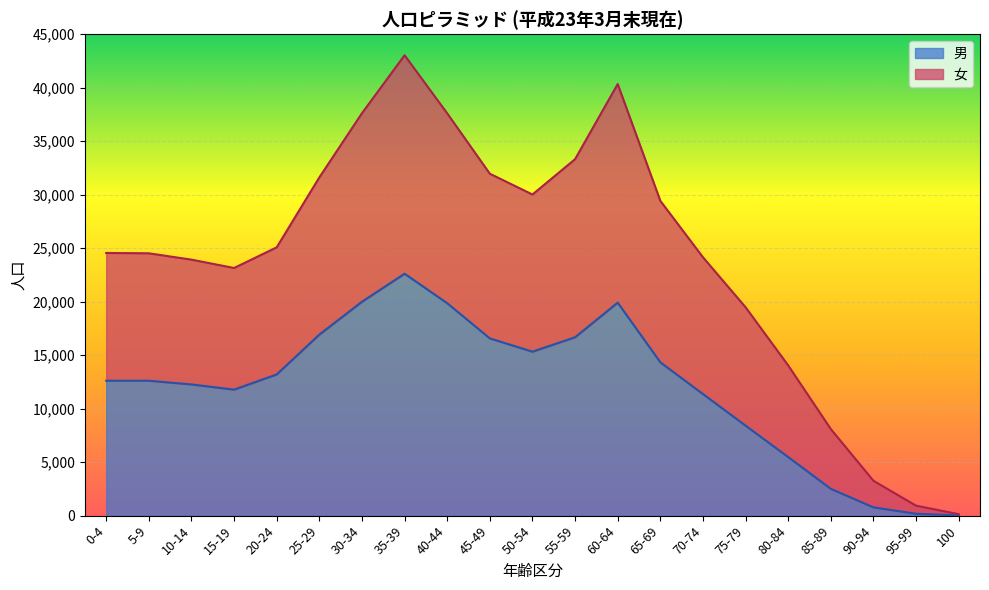

True or false: 女 has more than 0 interior local peaks.

True